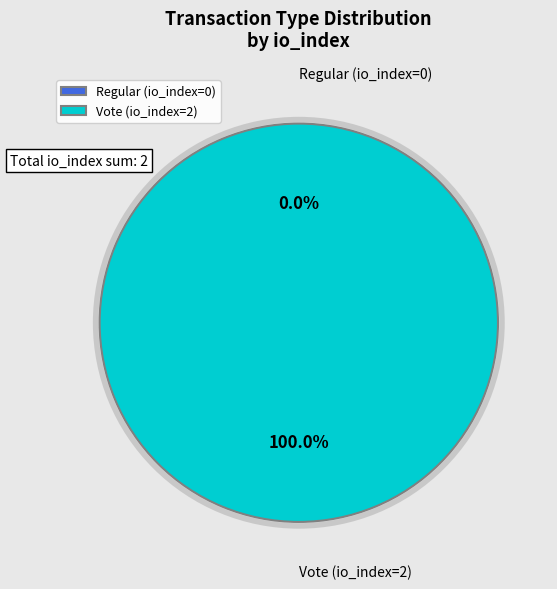

The Vote (io_index=2) slice represents 90% of the pie. True or false?

False